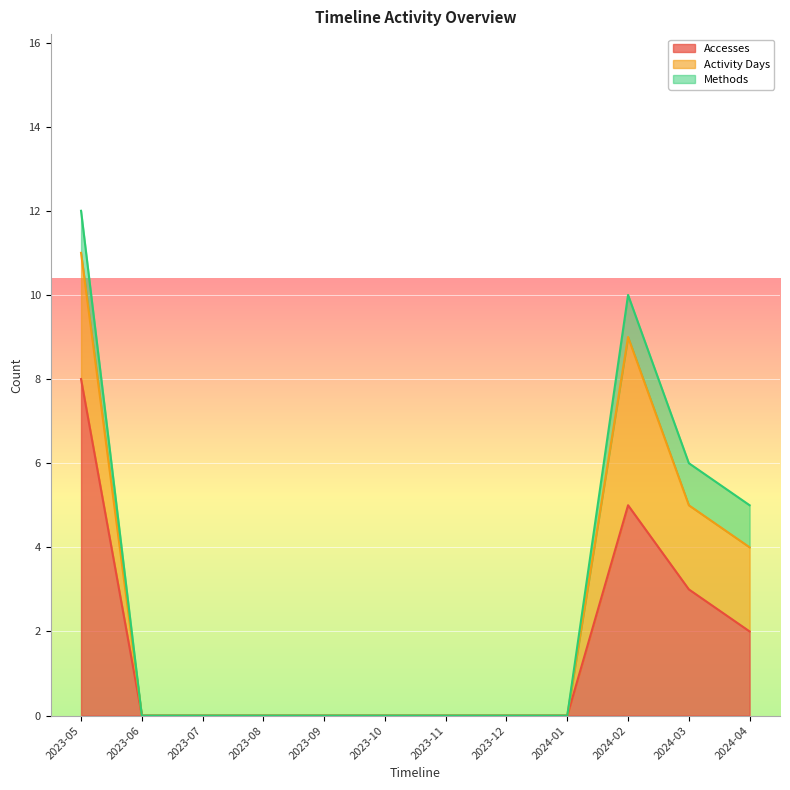

Does the chart display data point markers on the line(s)?

No